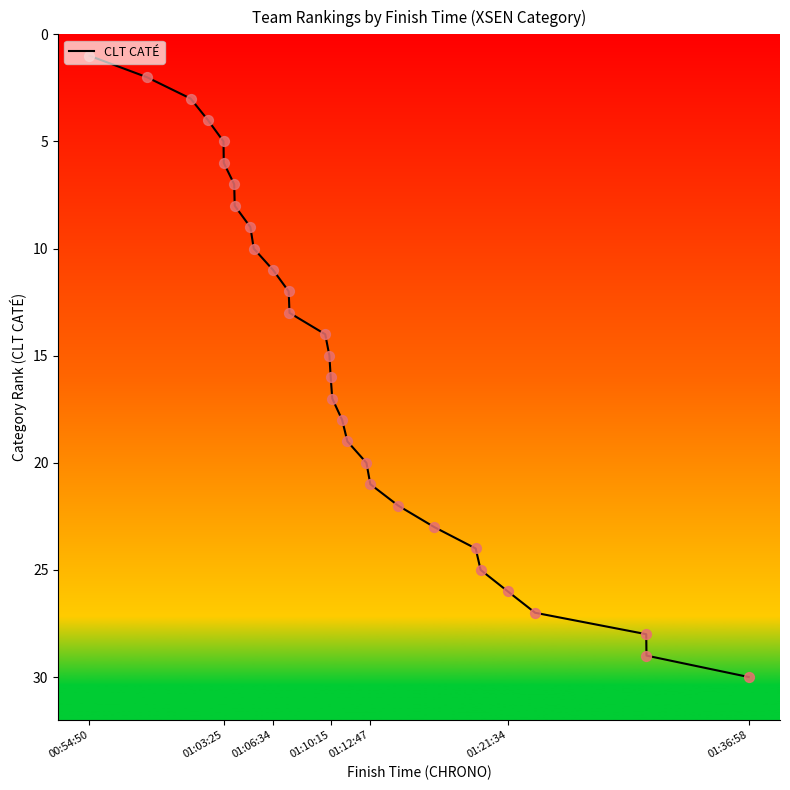

What is the difference between the maximum and minimum values?

29